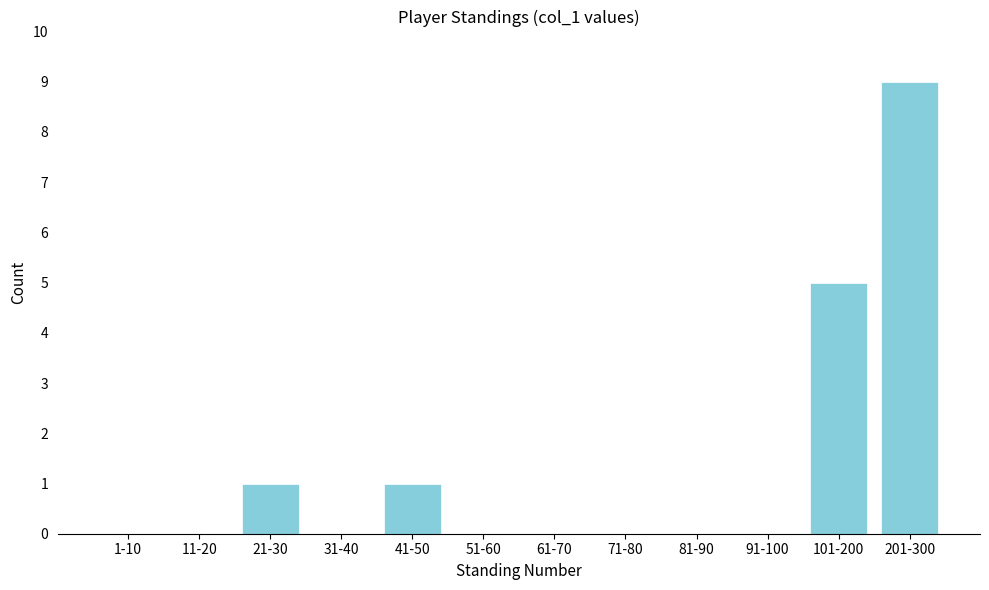

Reading left to right, extract all data points from this chart.

1-10=0	11-20=0	21-30=1	31-40=0	41-50=1	51-60=0	61-70=0	71-80=0	81-90=0	91-100=0	101-200=5	201-300=9